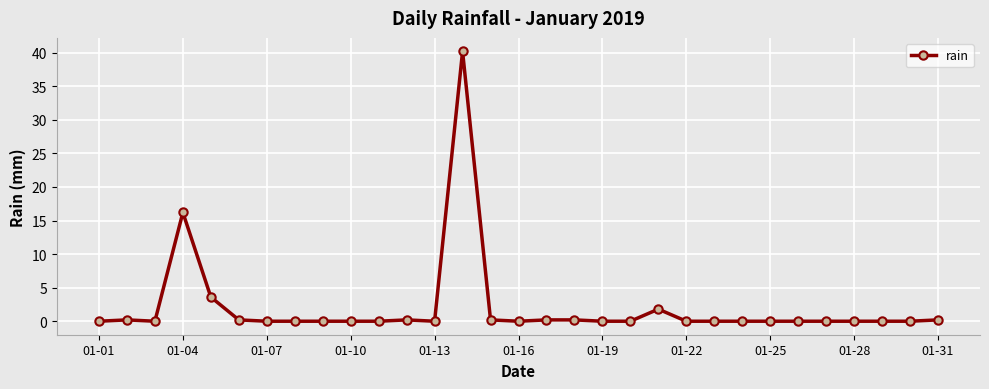

What is the maximum value shown in the chart?

40.2